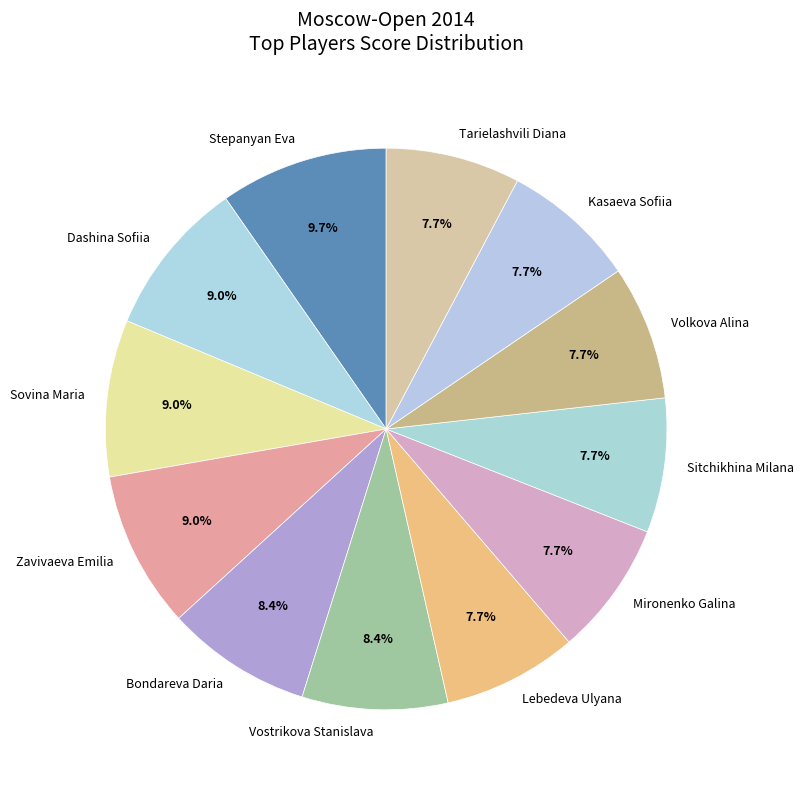

What portion of the pie excludes Sovina Maria?

91.0%